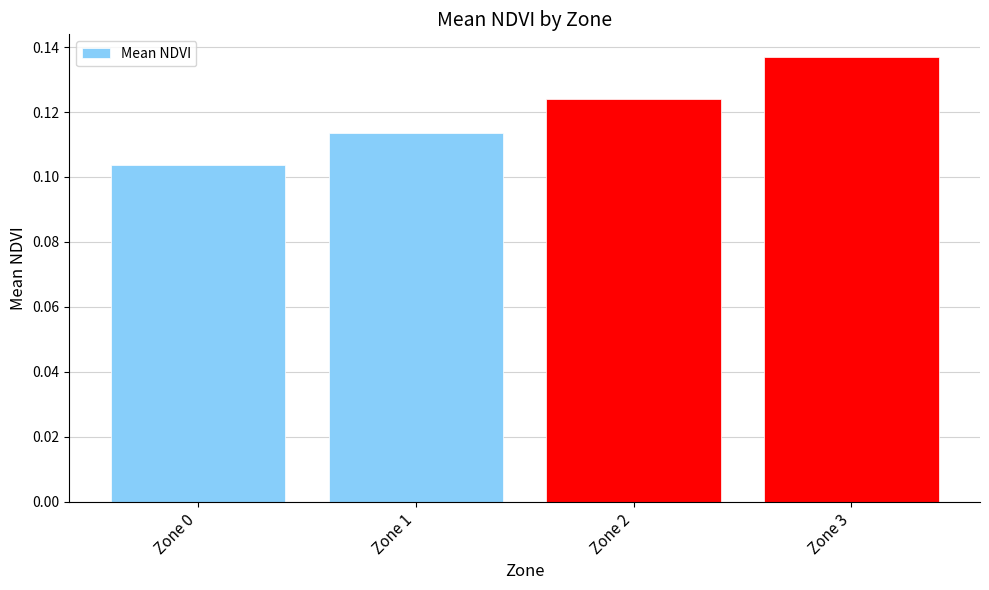

At which label is the value closest to 0?

Zone 0